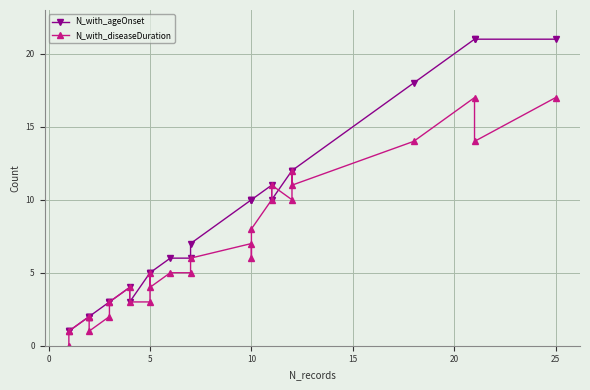

What is the value of the N_with_diseaseDuration point at the 28th from the left?

17